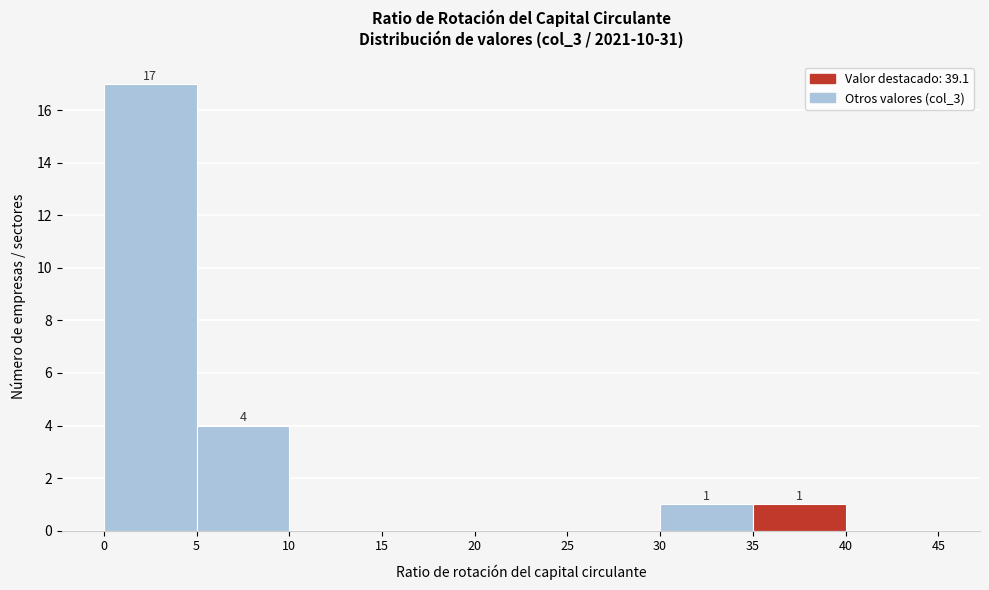

Which range on the x-axis has the tallest bar?

0 to 5